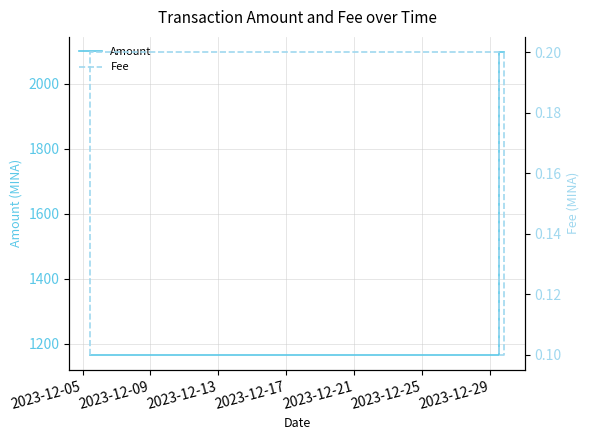

True or false: Amount has more than 2 points higher than both neighbors.

False